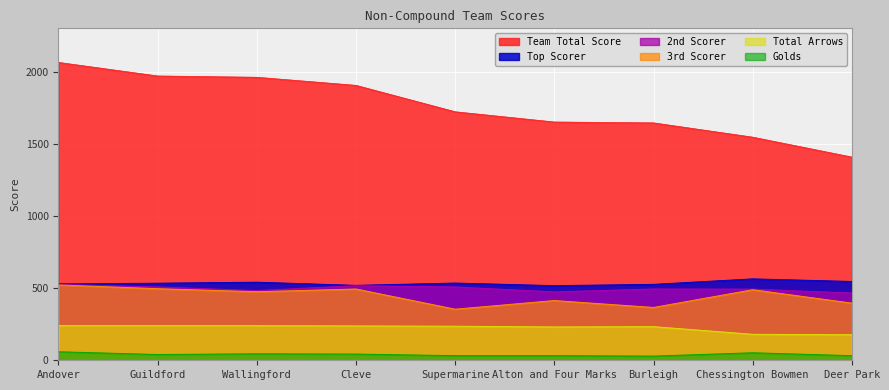

What is the sum of the Golds values at Alton and Four Marks and Wallingford?

77